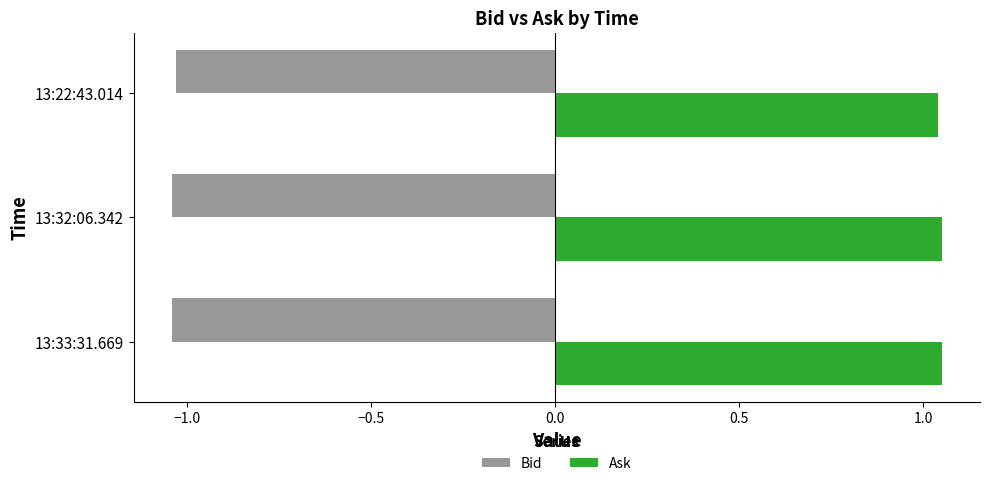

What is the spread (max minus min) of values at 13:22:43.014?

2.1